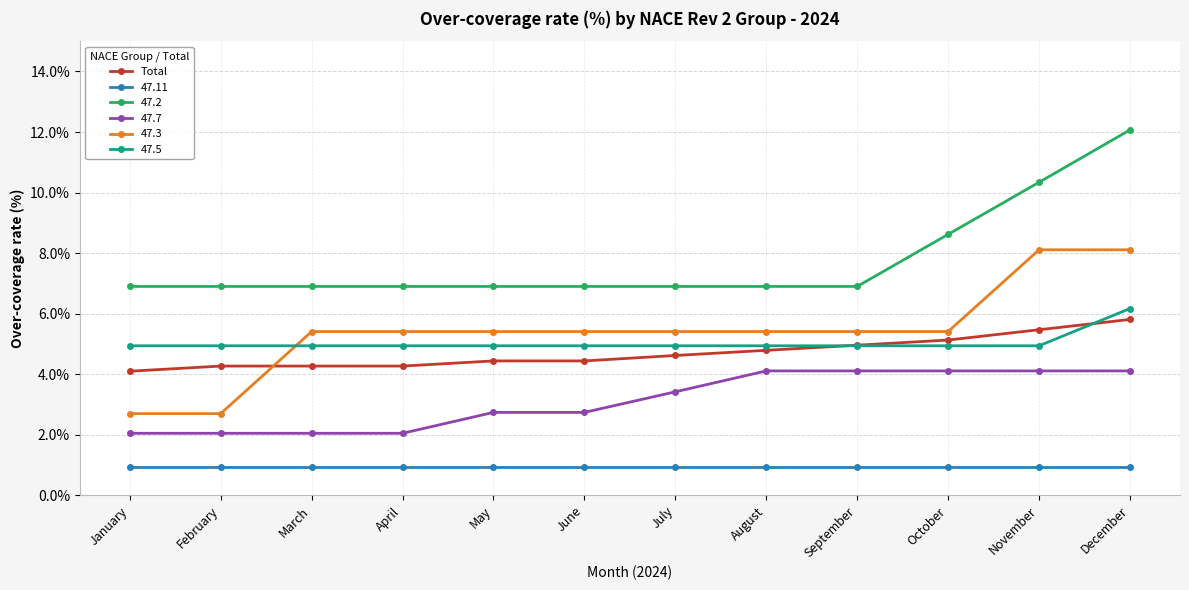

At which category does the chart reach its peak across all series?

December